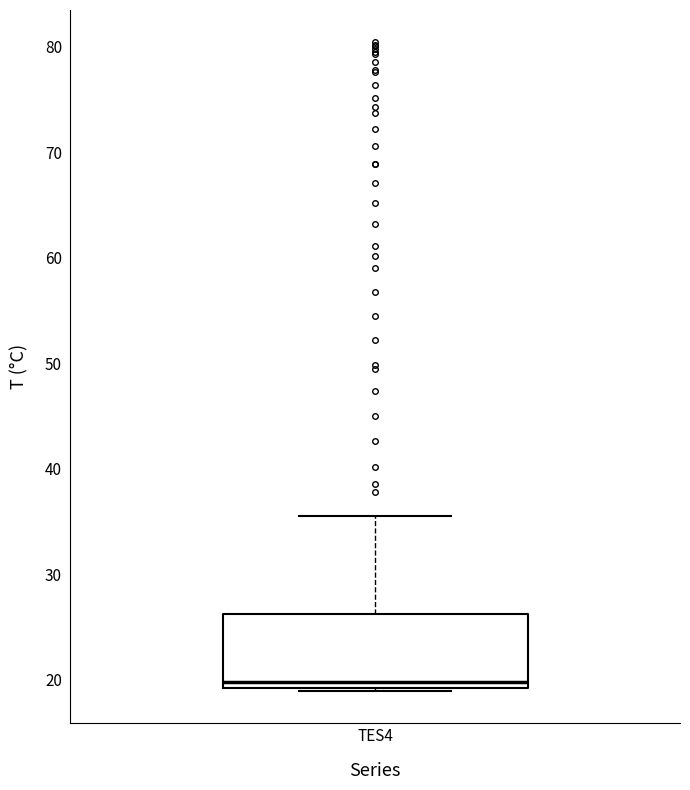

Transcribe this box plot: give where the median line is, the range the box spans, and where the two whiskers end, as read against the y-axis. The values are not printed on the chart, so give them approximately, as read against the axis.

median 20, box 19 to 26, whiskers 19 to 36